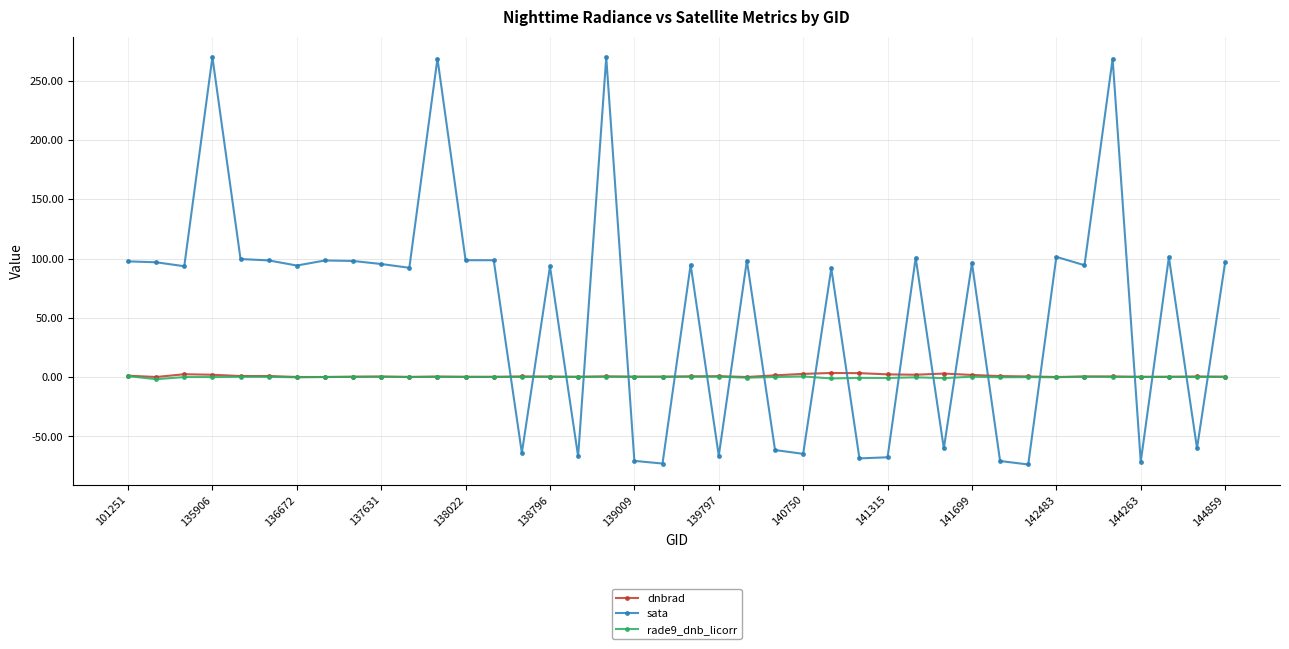

How many intersections are there between rade9_dnb_licorr and sata?

20